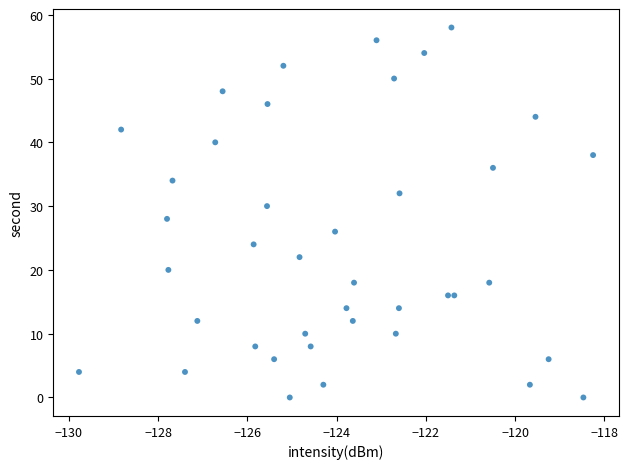

What is the range of Y values (max minus min)?

58